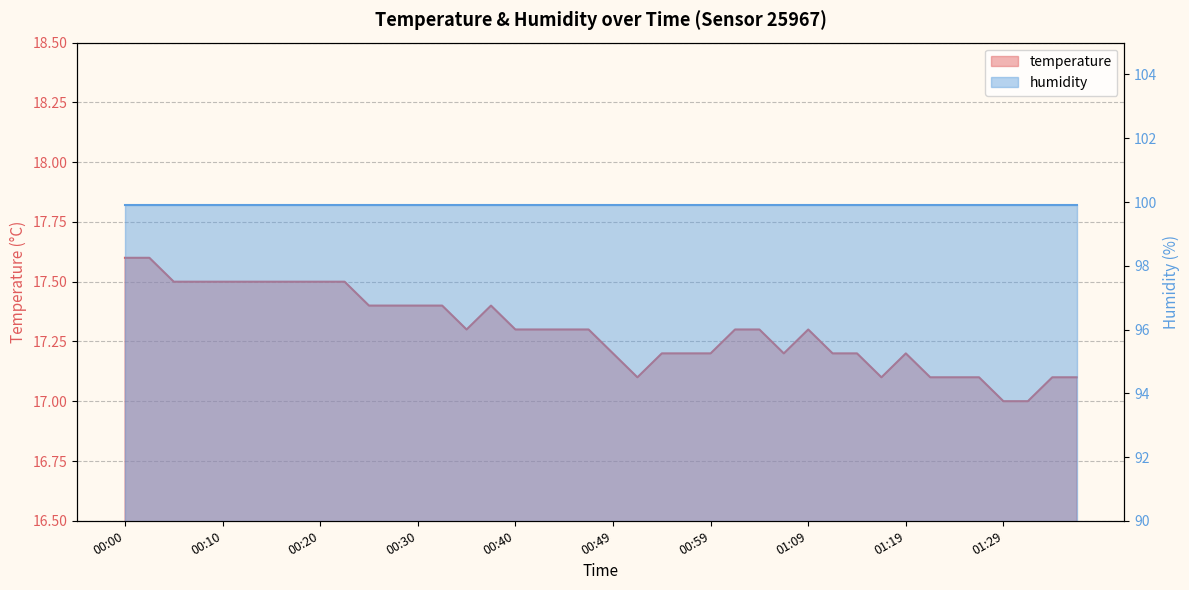

True or false: the data shows 17.3 at 00:42.

True